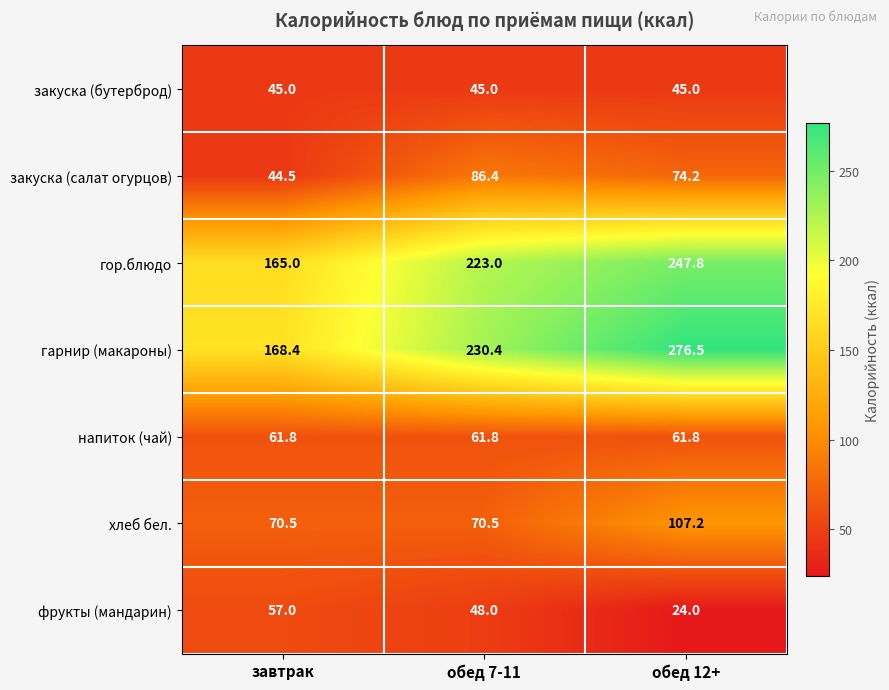

What is the difference between the maximum and minimum values in the хлеб бел. series?

36.7